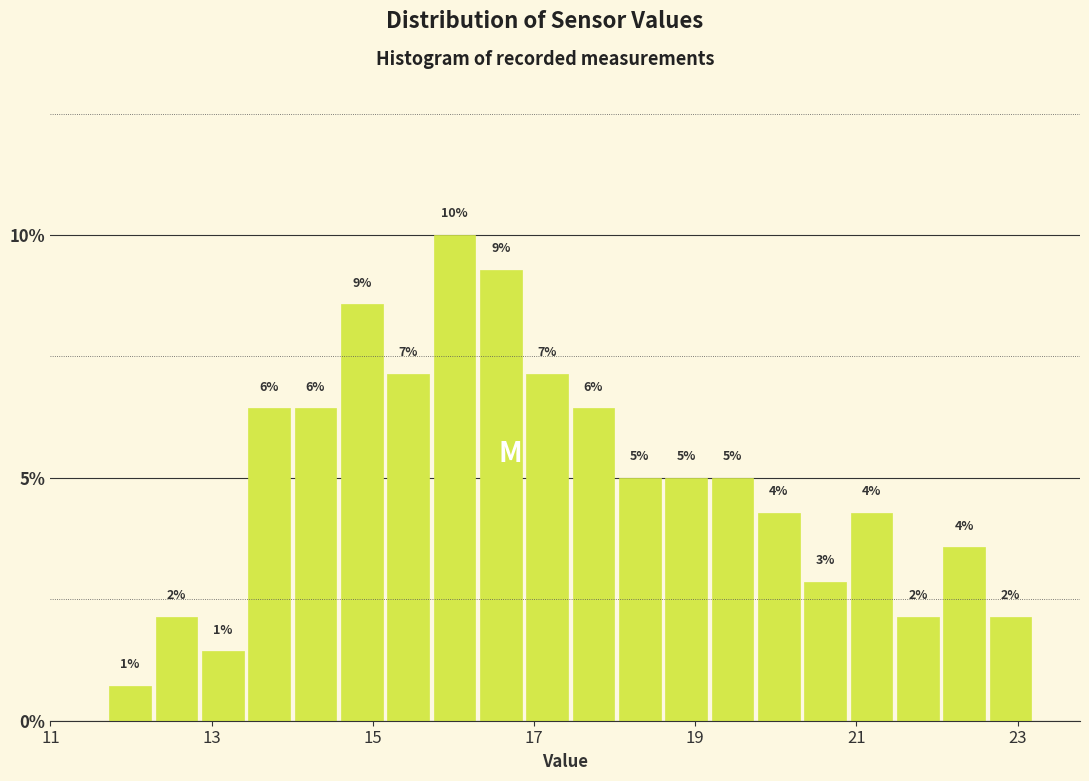

Around what value on the x-axis is the tallest bar? Give the approximate position of its centre, as read against the axis.

16.0